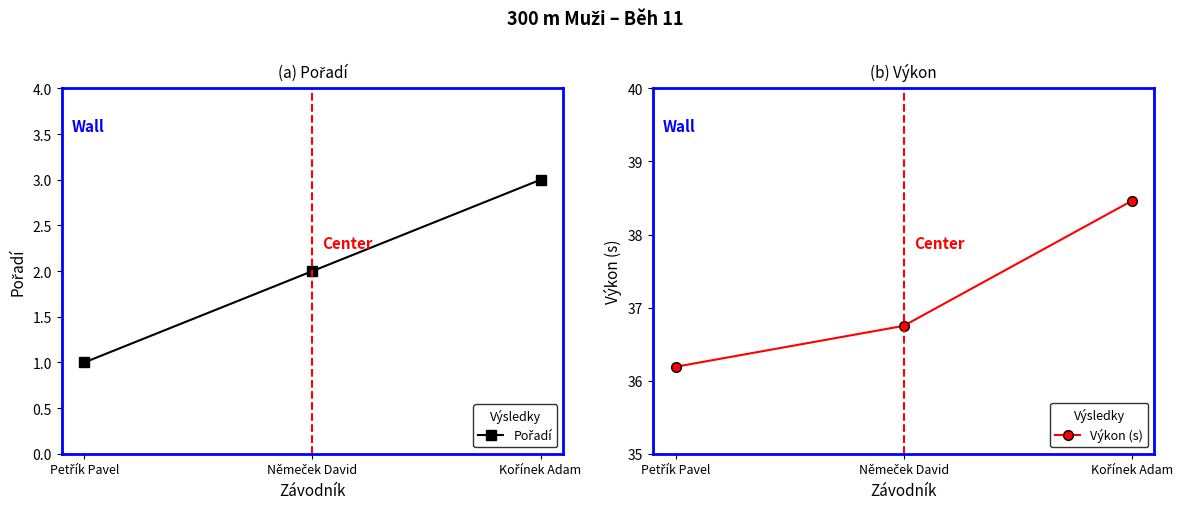

How many Pořadí values are between 1 and 3?

3